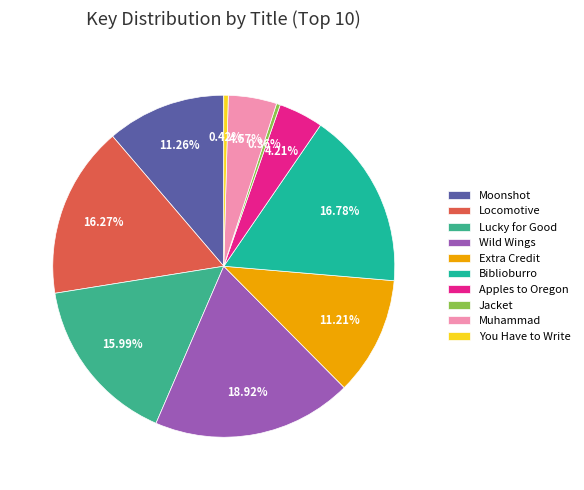

Rank the categories by value from highest to lowest.

Wild Wings, Biblioburro, Locomotive, Lucky for Good, Moonshot, Extra Credit, Muhammad, Apples to Oregon, You Have to Write, Jacket